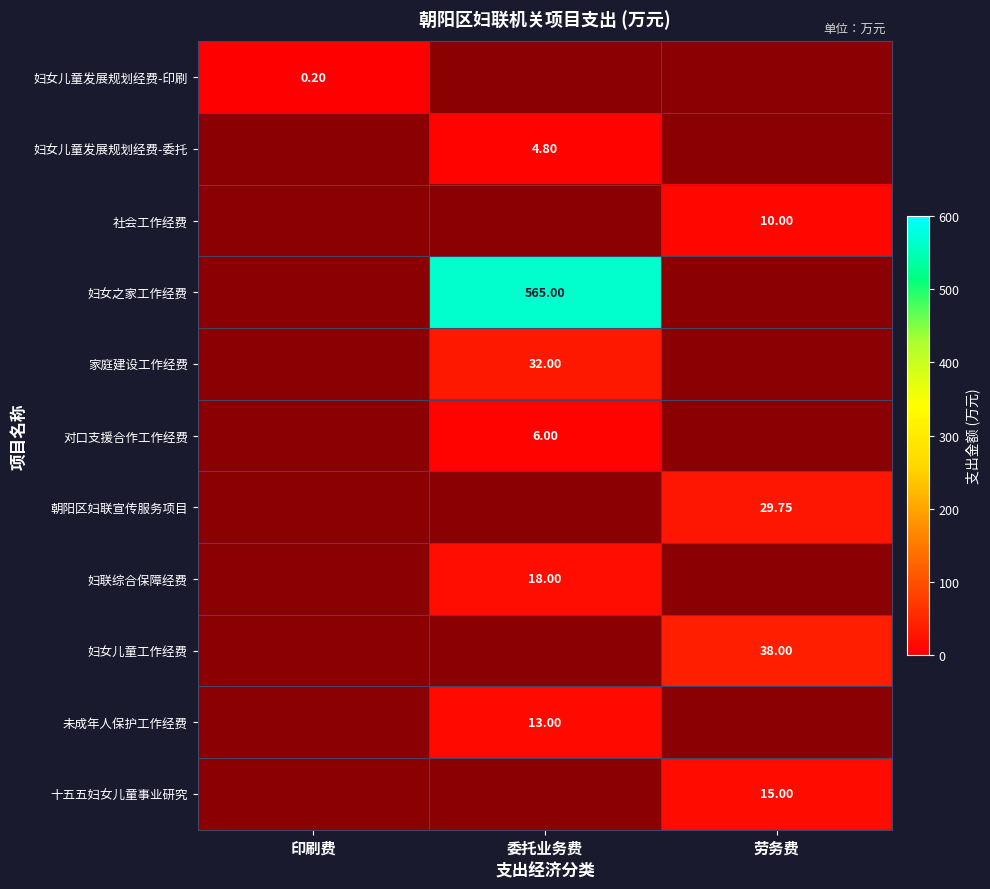

List the labels in order of 社会工作经费 value, smallest first.

印刷费, 委托业务费, 劳务费